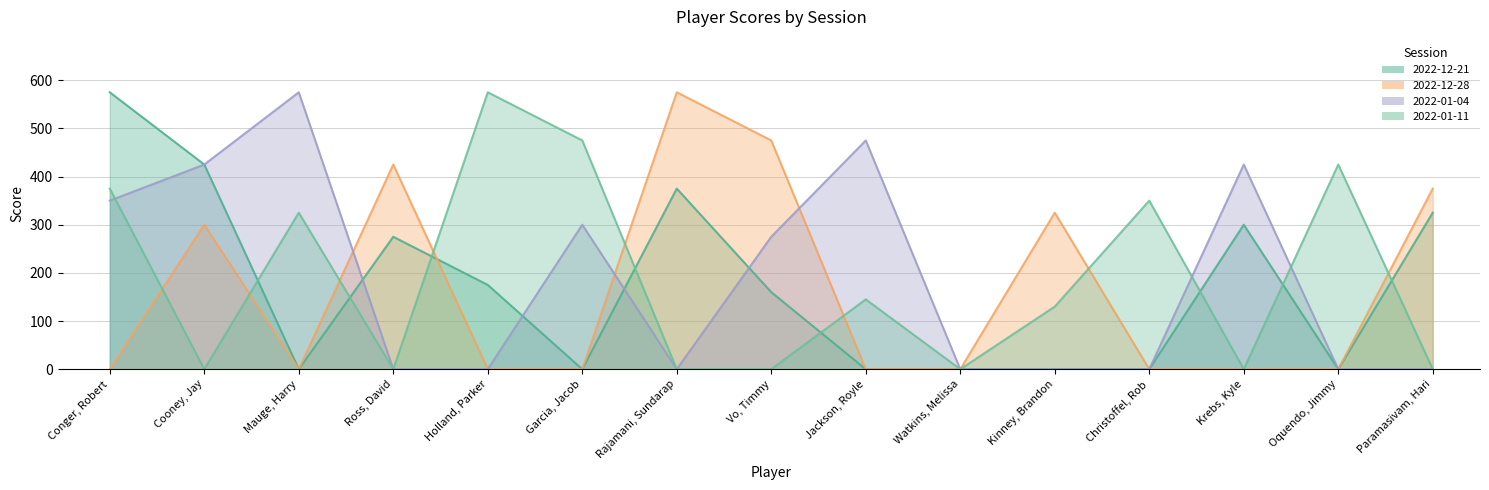

How many categories are shown in the chart?

15